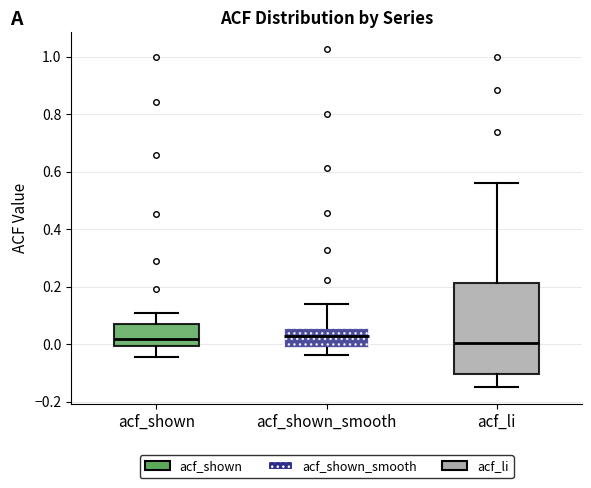

Reading left to right, read every box against the y-axis: the position of its median line, the range the box covers, and the ends of its whiskers. The values are not printed on the chart, so give them approximately, as read against the axis.

acf_shown: median 0.02, box 0.00 to 0.06, whiskers -0.04 to 0.10
acf_shown_smooth: median 0.02, box -0.02 to 0.06, whiskers -0.04 to 0.14
acf_li: median 0.00, box -0.10 to 0.22, whiskers -0.14 to 0.56